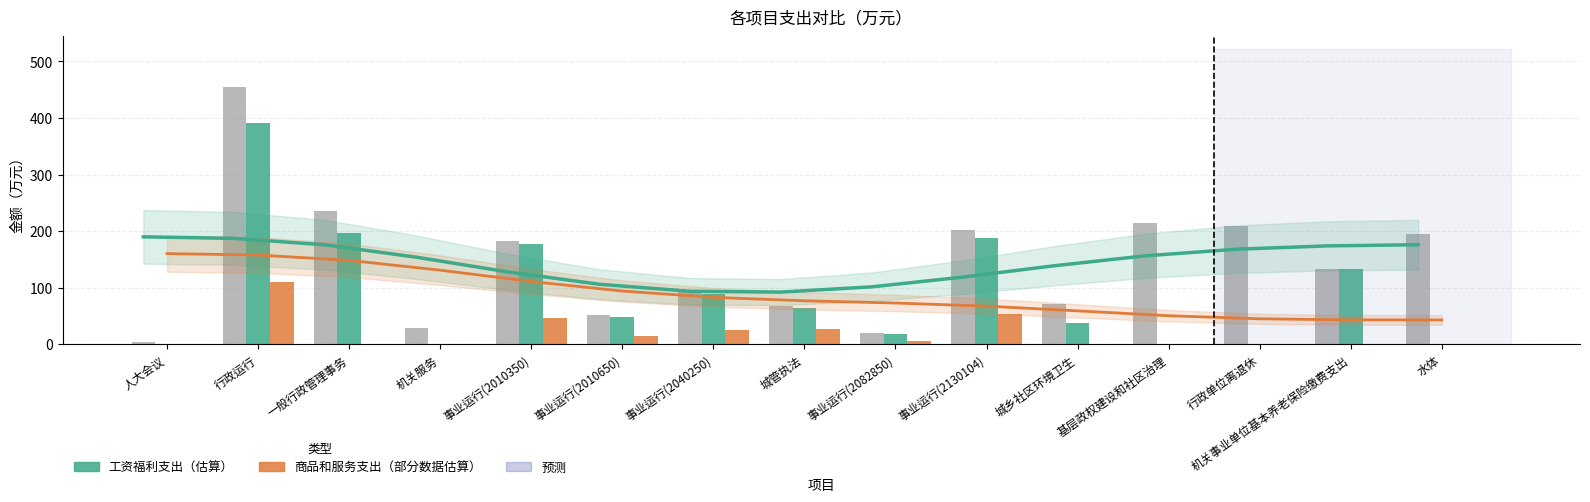

What is the difference between the 工资福利趋势 values at 一般行政管理事务 and 人大会议?

11.9